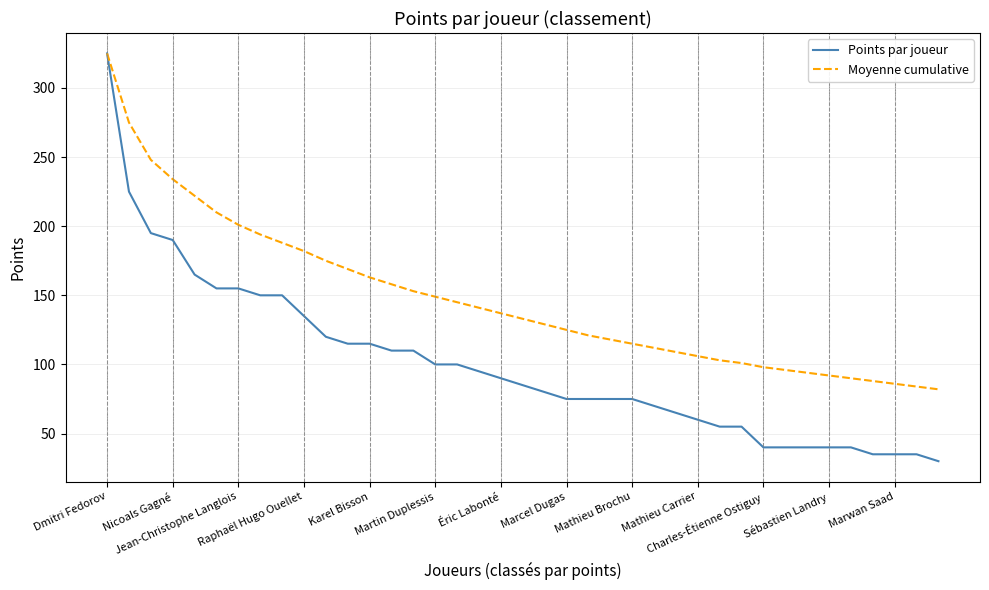

Count the number of data series in this chart.

2